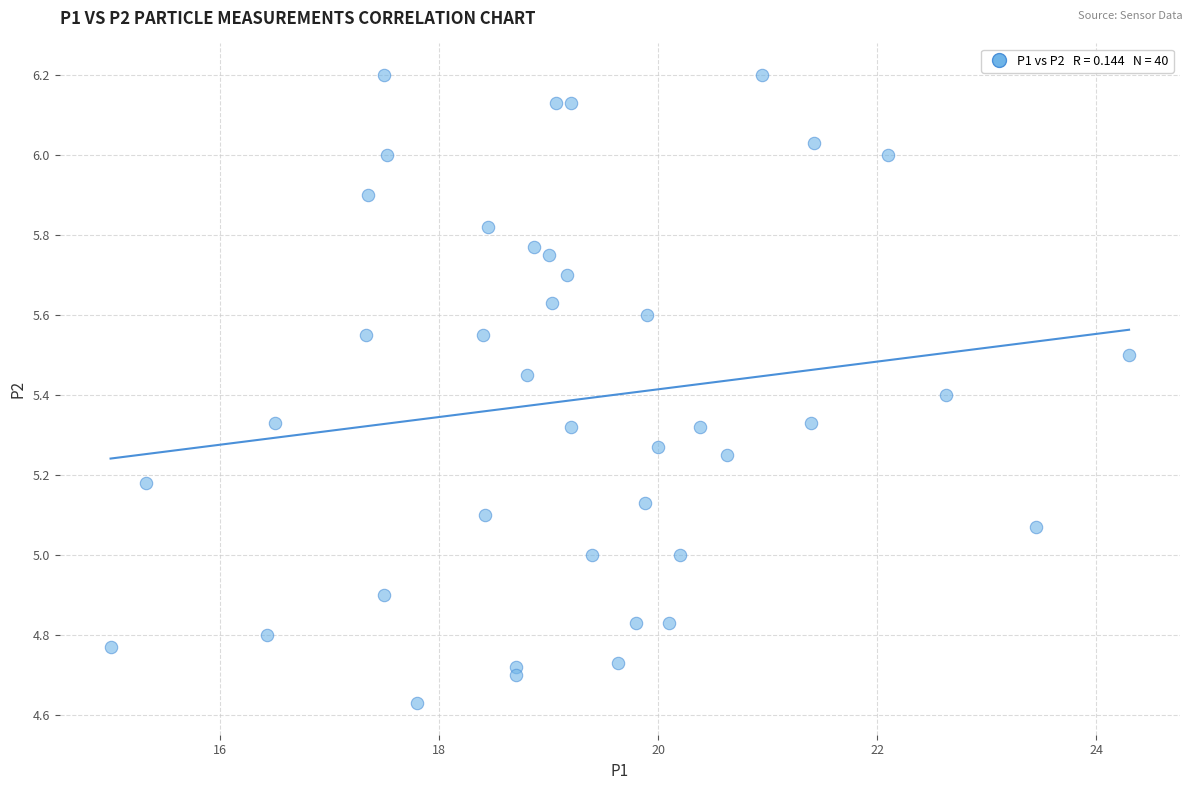

What is the range of X values (max minus min)?

9.3